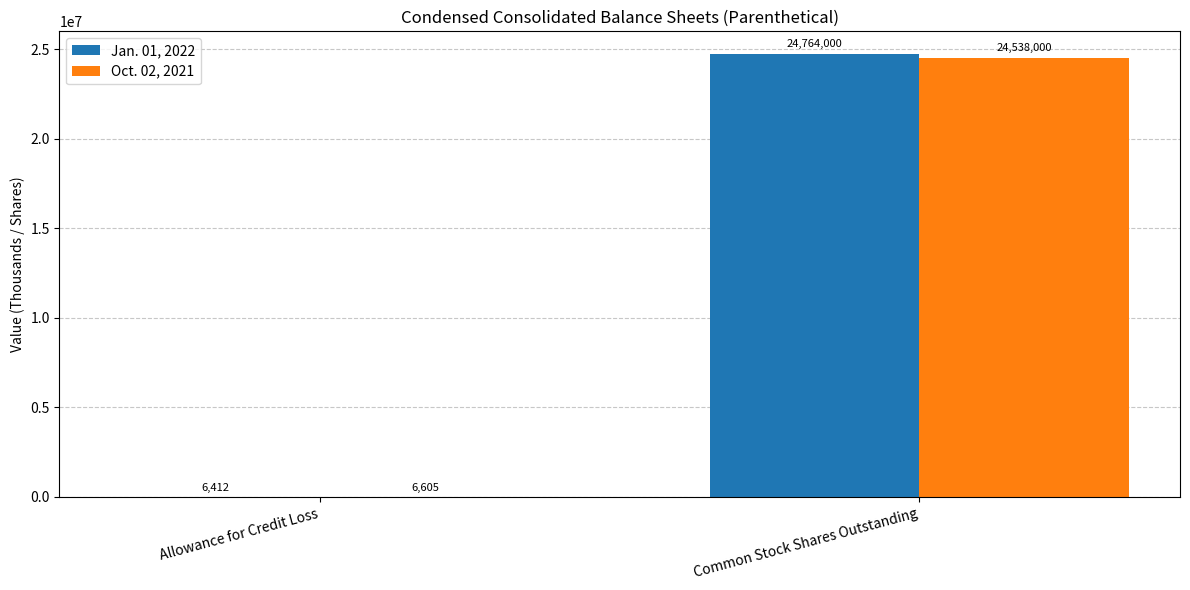

Which series has the largest total across all categories?

Jan. 01, 2022